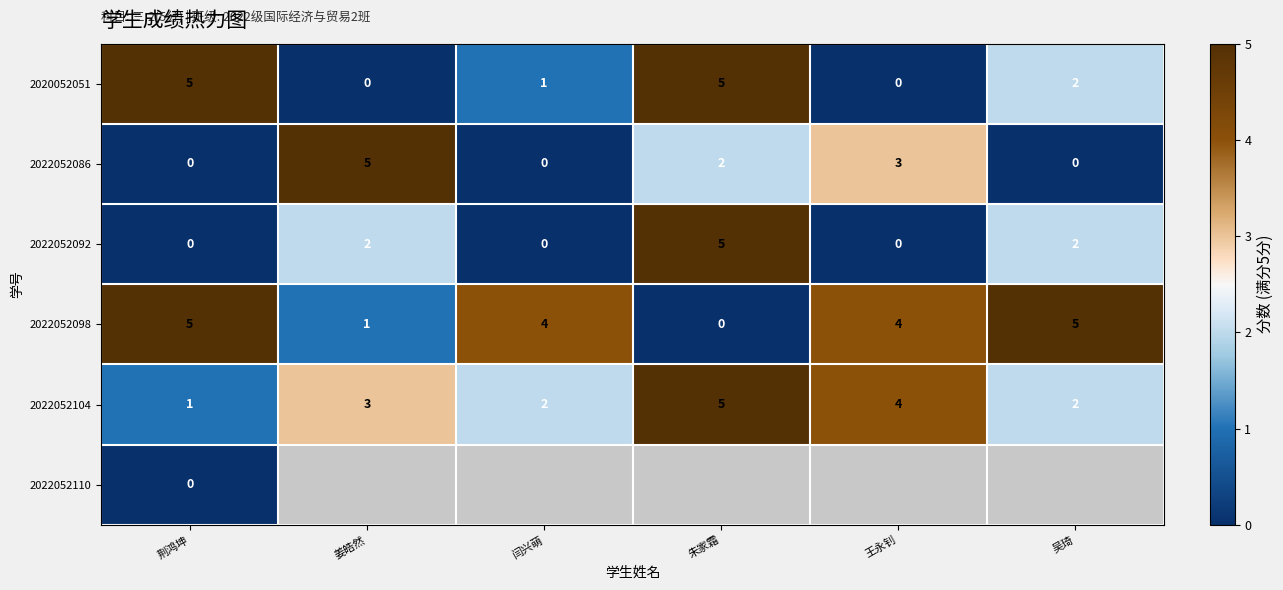

How many positive values does the 2020052051 series have?

4